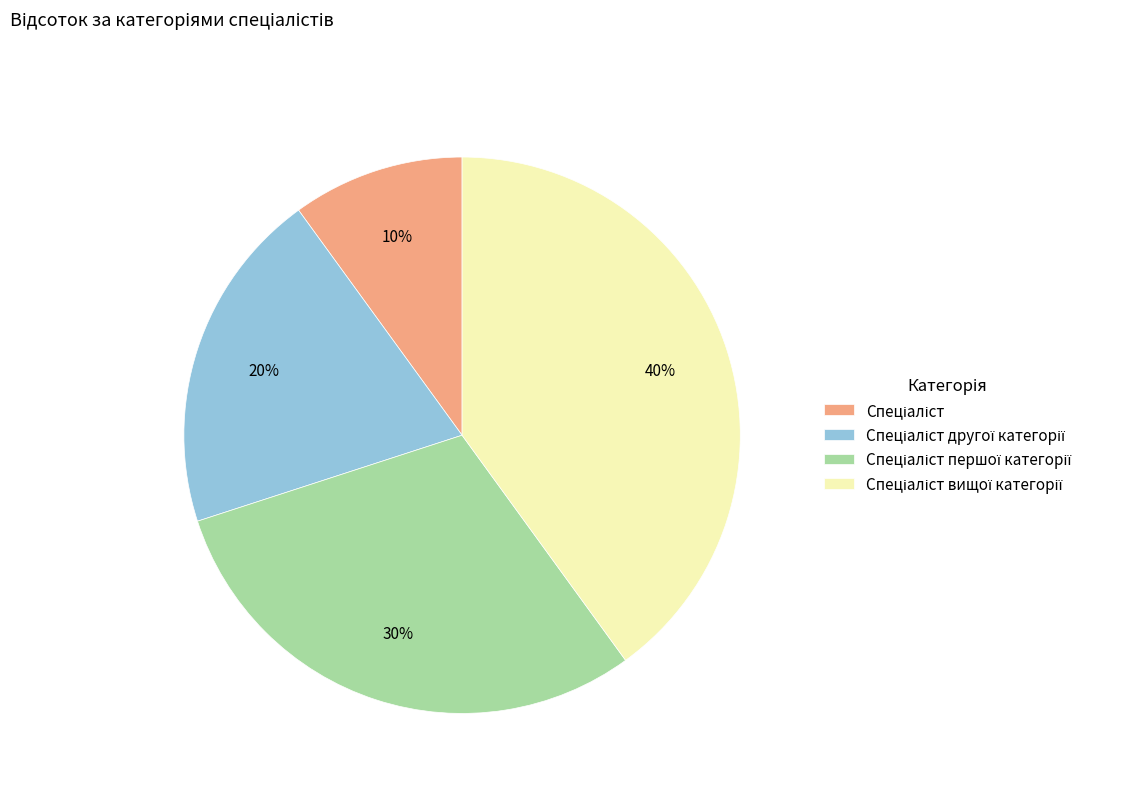

Is there a majority slice in this chart?

No